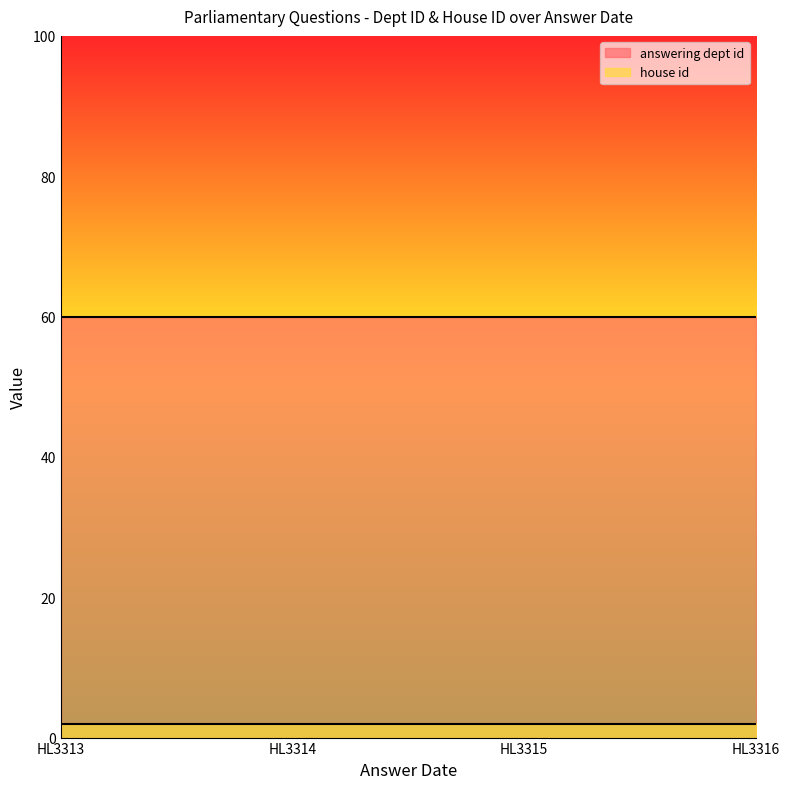

What is the greatest value displayed?

60